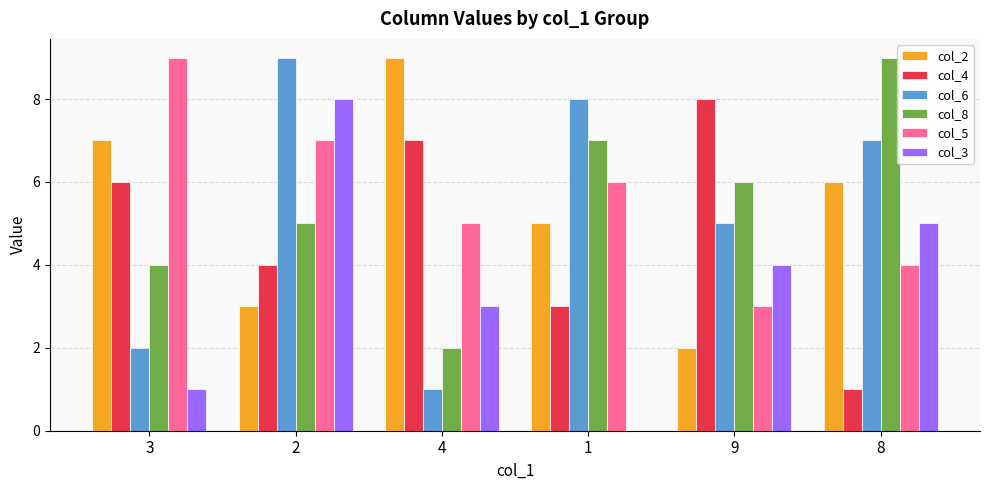

At which label does col_5 first exceed 6?

3